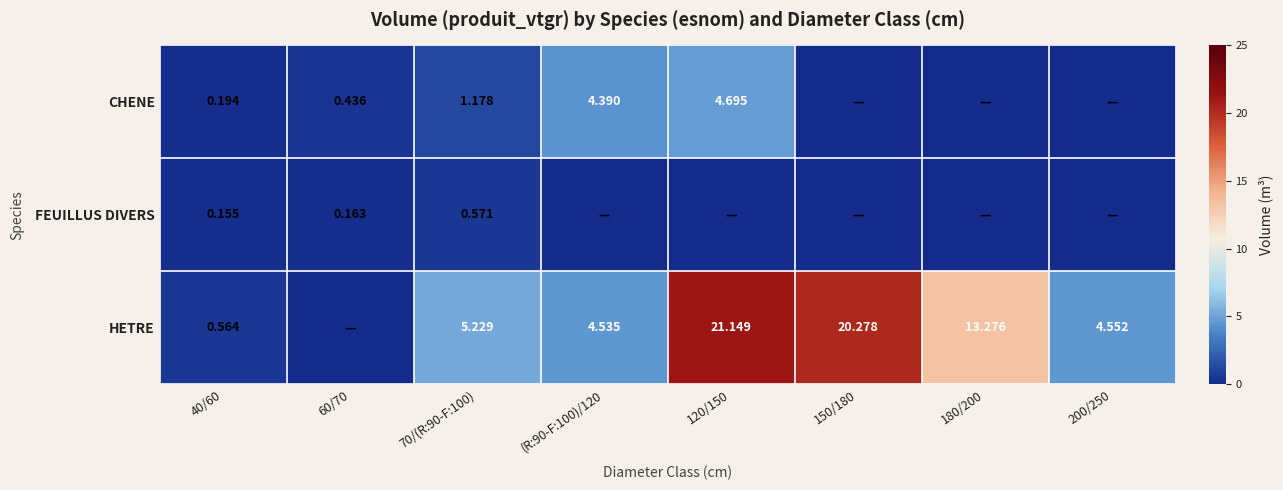

At 70/(R:90-F:100), list the series in order from smallest to largest.

FEUILLUS DIVERS, CHENE, HETRE